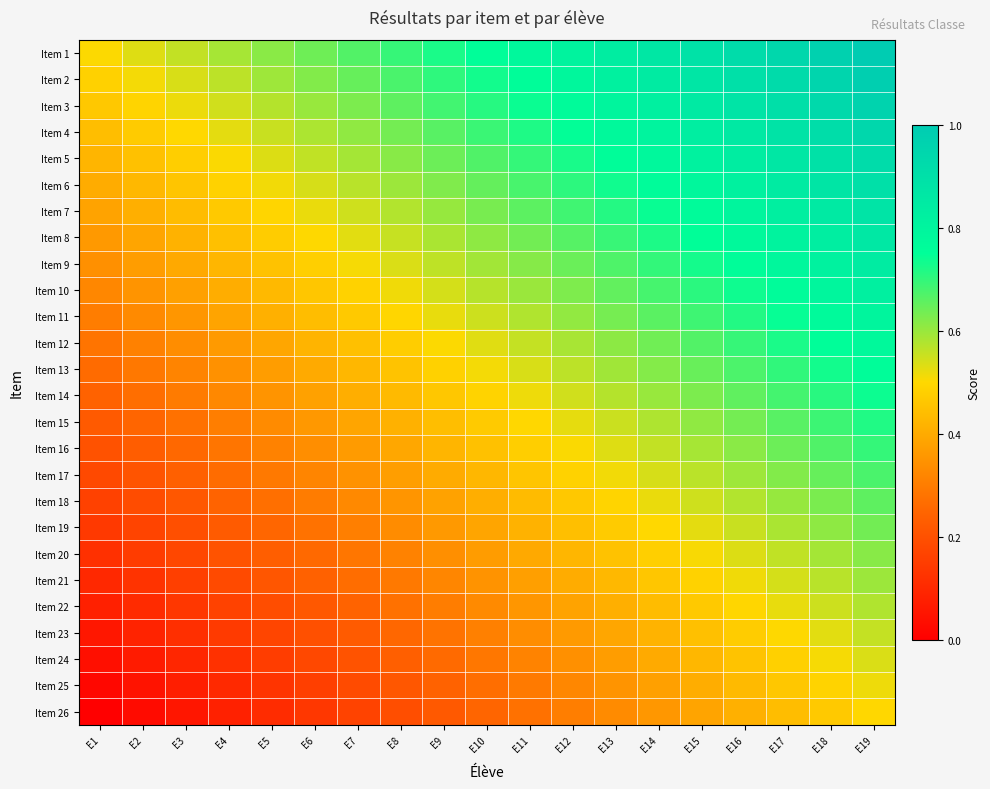

At E4, list the series in order from largest to smallest.

Item 1, Item 2, Item 3, Item 4, Item 5, Item 6, Item 7, Item 8, Item 9, Item 10, Item 11, Item 12, Item 13, Item 14, Item 15, Item 16, Item 17, Item 18, Item 19, Item 20, Item 21, Item 22, Item 23, Item 24, Item 25, Item 26